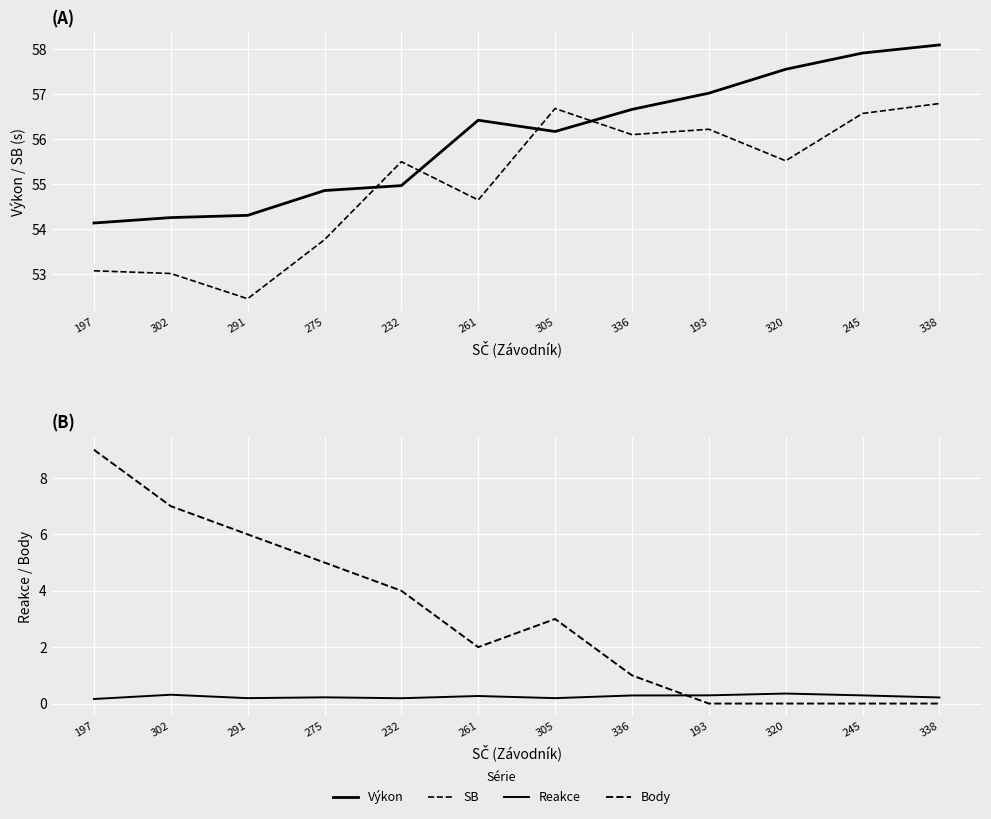

True or false: Reakce and Výkon cross at least once.

False